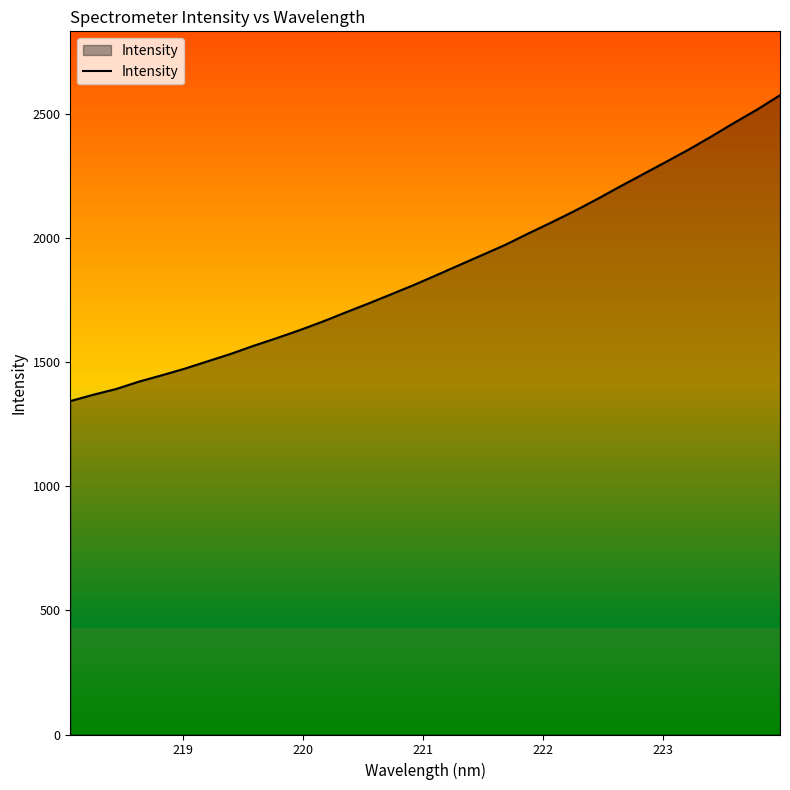

What is the difference between the maximum and minimum values?

1232.3